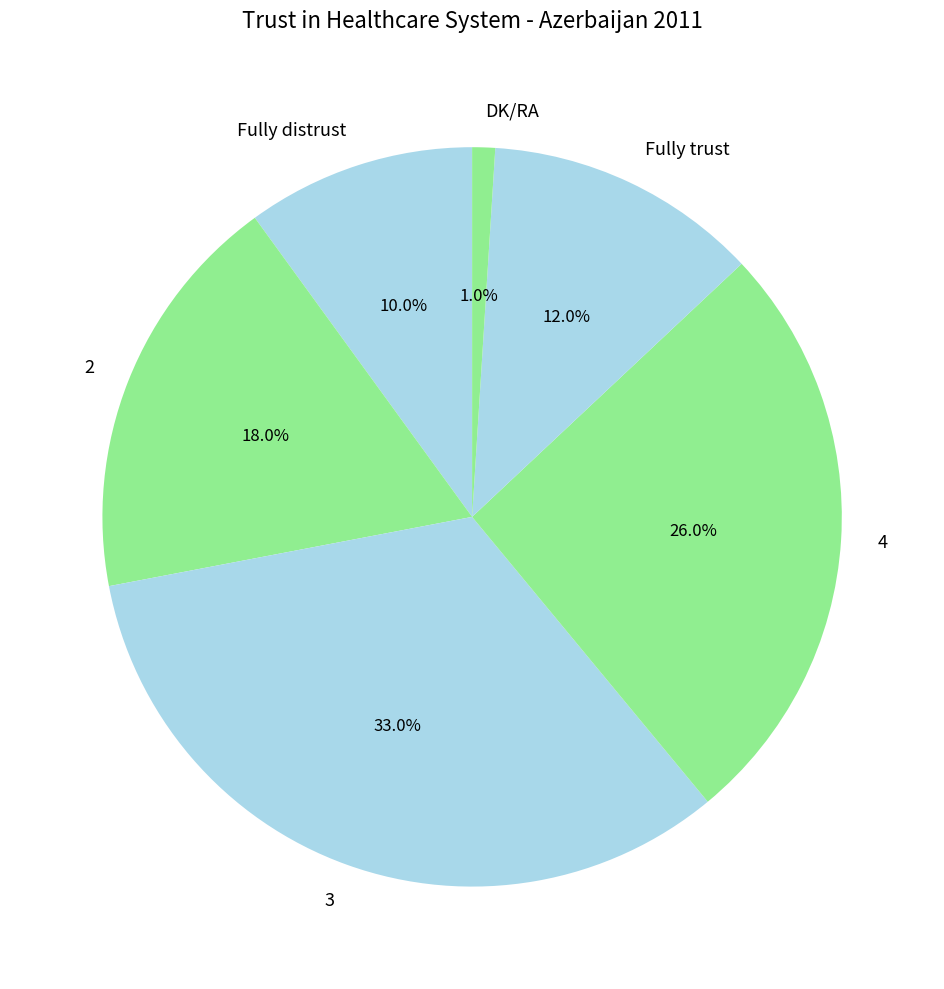

To the nearest percent, what is the difference between the largest and smallest slice percentages?

32%